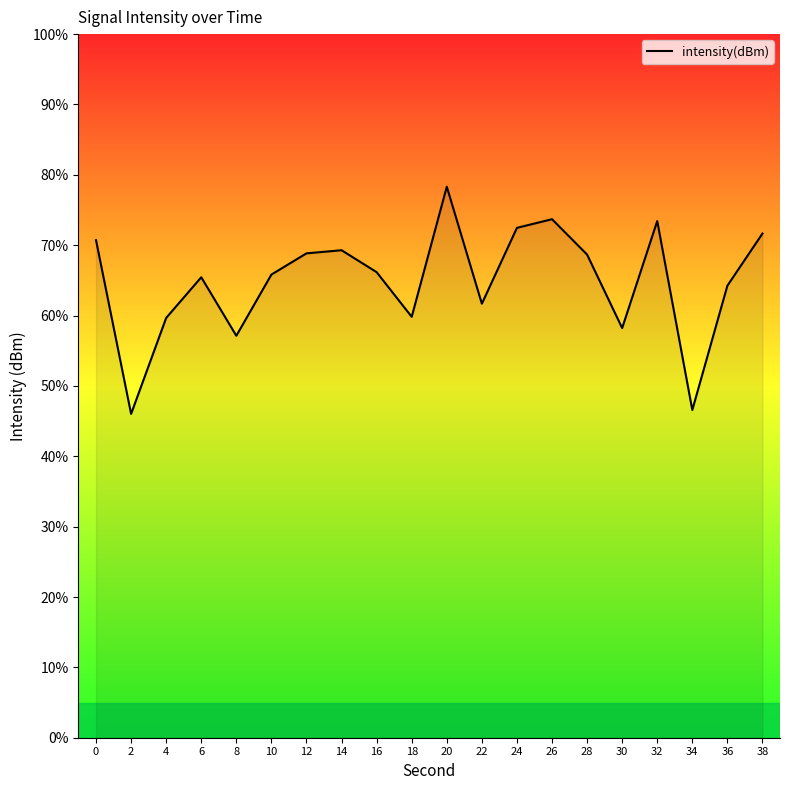

What is the minimum value shown in the chart?

46.0